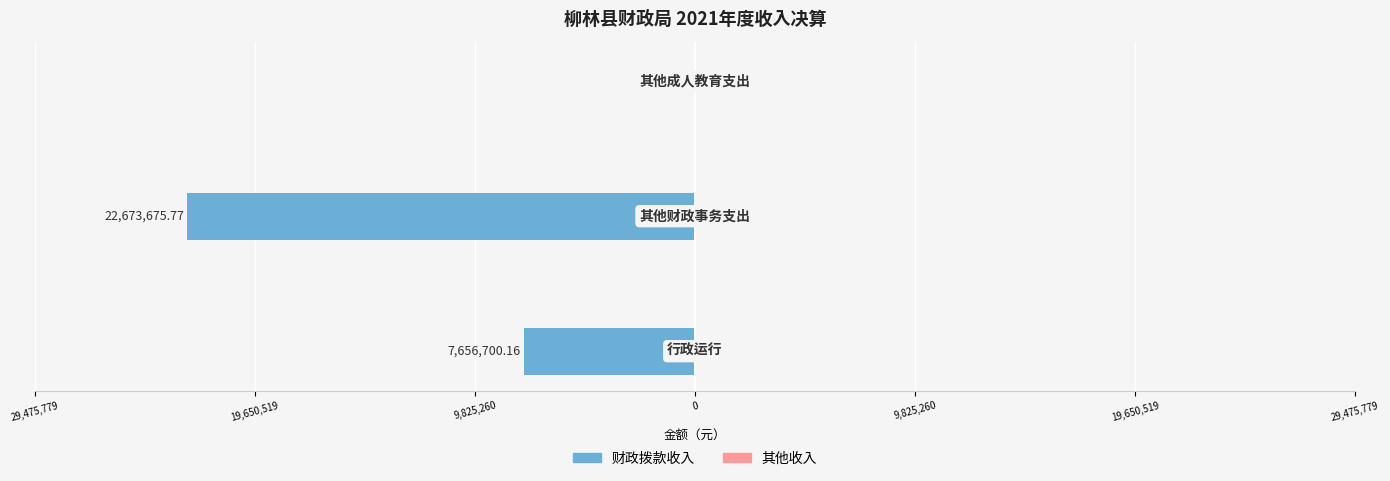

Reading left to right, list all the values displayed in this chart.

财政拨款收入: 29,475,779=-33.8	19,650,519=-100.0	9,825,260=-0.2
其他收入: 29,475,779=0.0	19,650,519=0.0	9,825,260=0.0